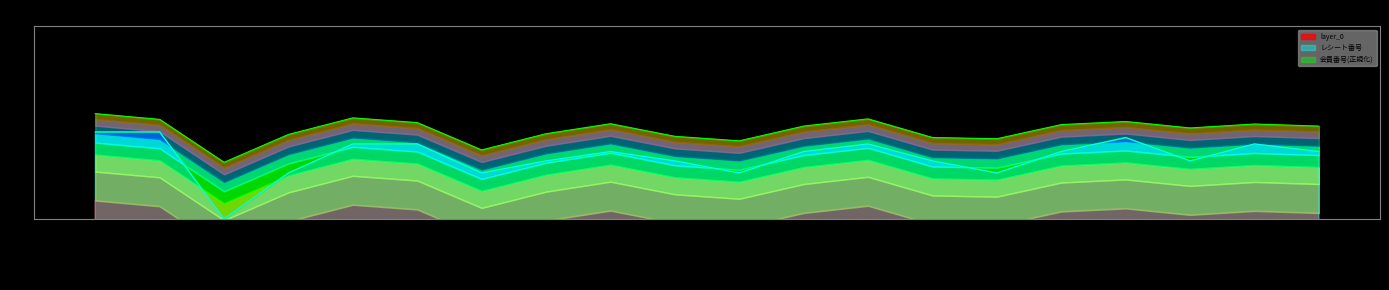

At which label is the value closest to 4?

2021-01-27